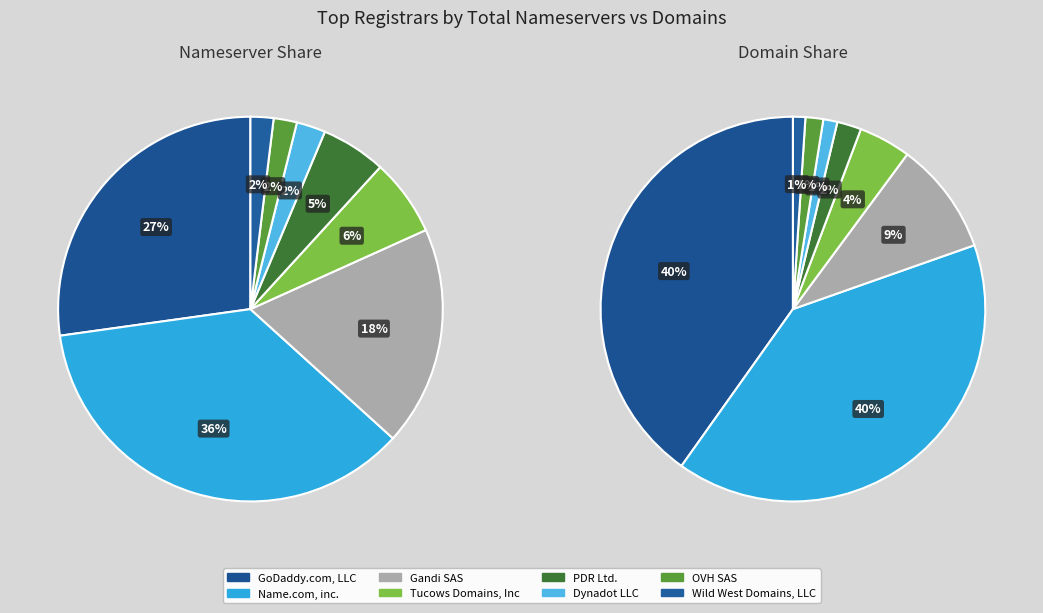

Is it true that OVH SAS is 2% of the pie?

True